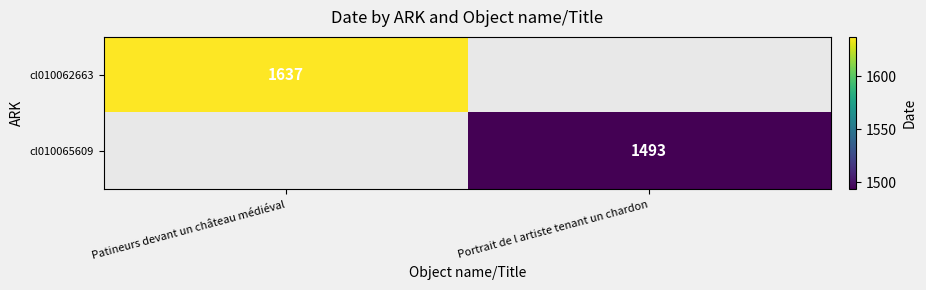

The cl010062663 series shows 532.3 at Patineurs devant un château médiéval. True or false?

False